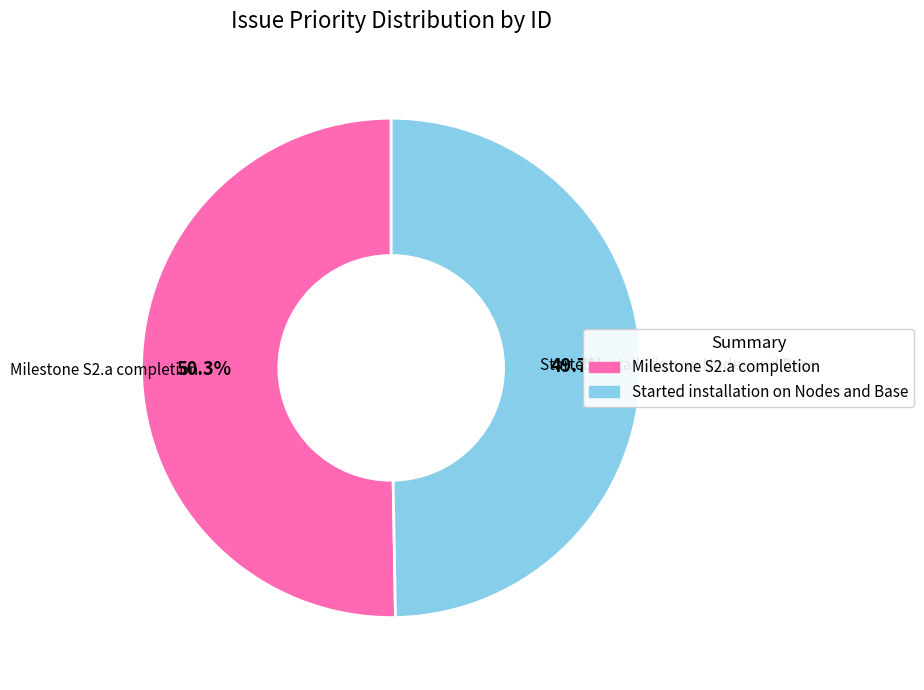

What is the ratio of the value at Milestone S2.a completion to the value at Started installation on Nodes and Base?

1.0